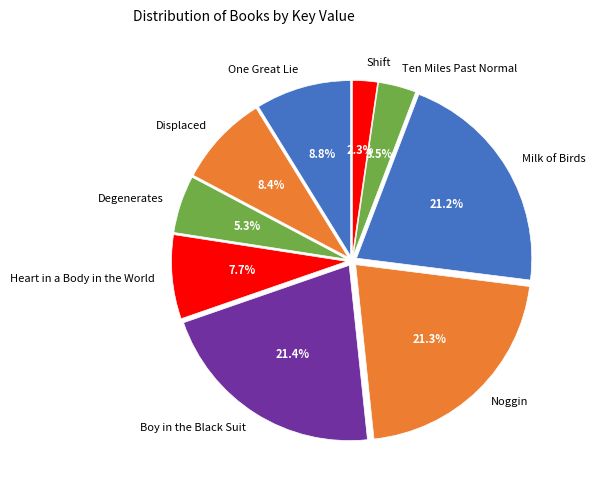

How many slices are in this pie chart?

9